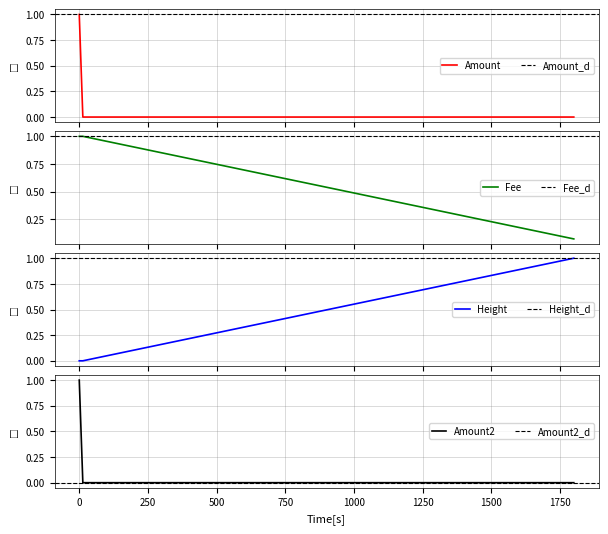

What is the sum of all Amount values?

1.0